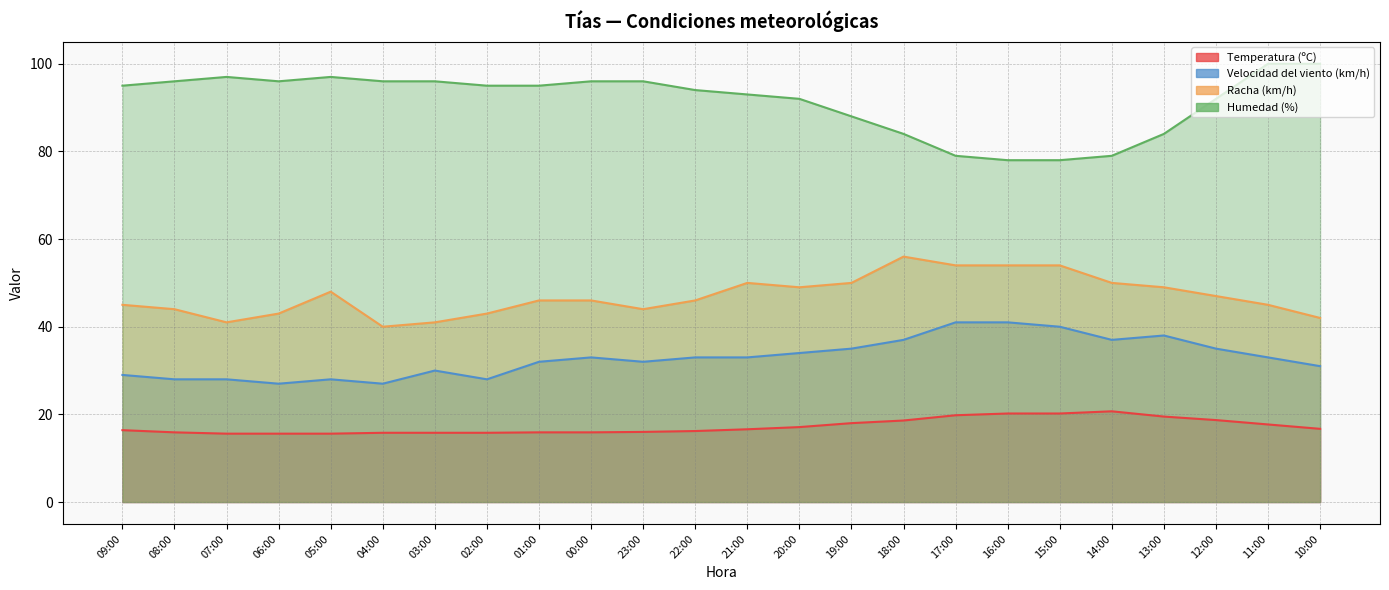

Is it true that Racha (km/h) equals 9.3 at 00:00?

False